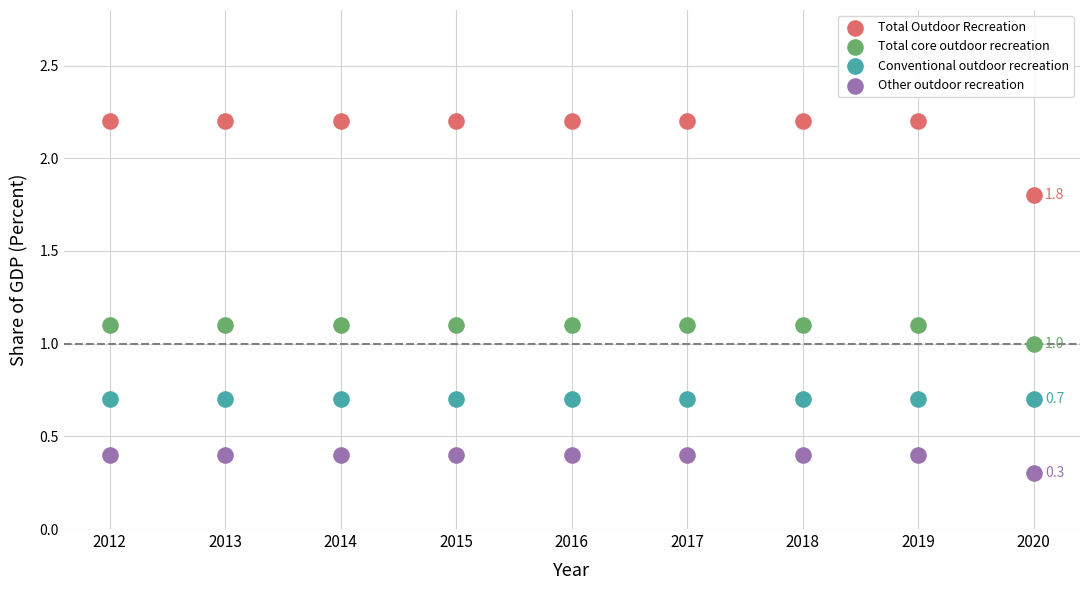

In the Other outdoor recreation series, what Y value is closest to 0?

0.3